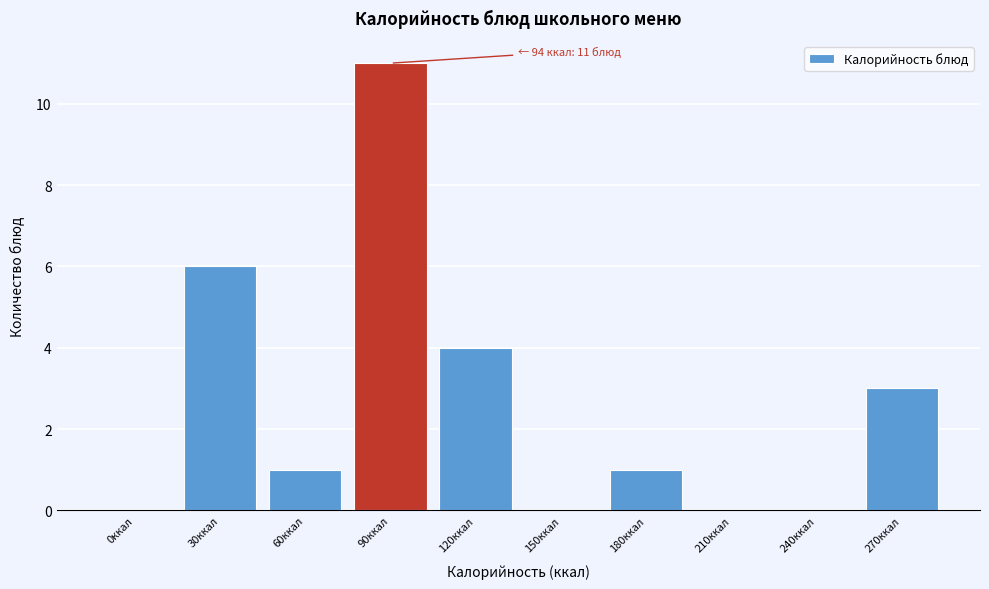

Reading left to right, extract all data points from this chart.

0ккал=0	30ккал=6	60ккал=1	90ккал=11	120ккал=4	150ккал=0	180ккал=1	210ккал=0	240ккал=0	270ккал=3